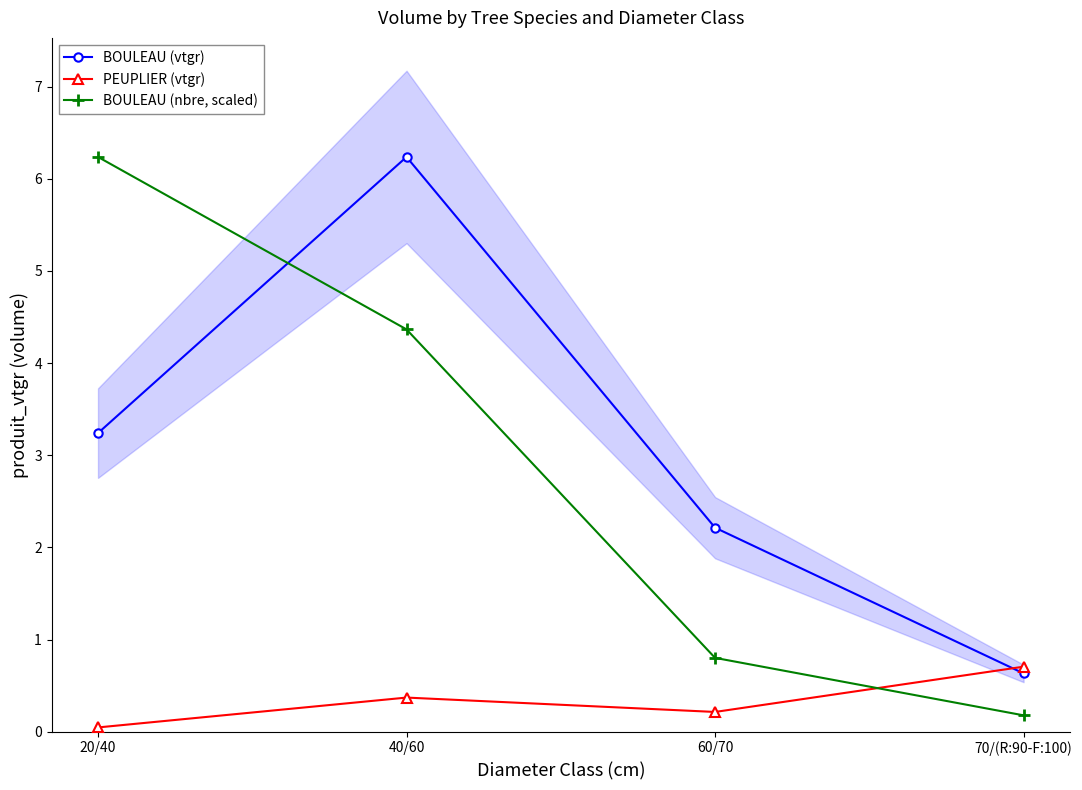

Where is the first local maximum for BOULEAU (vtgr)?

40/60